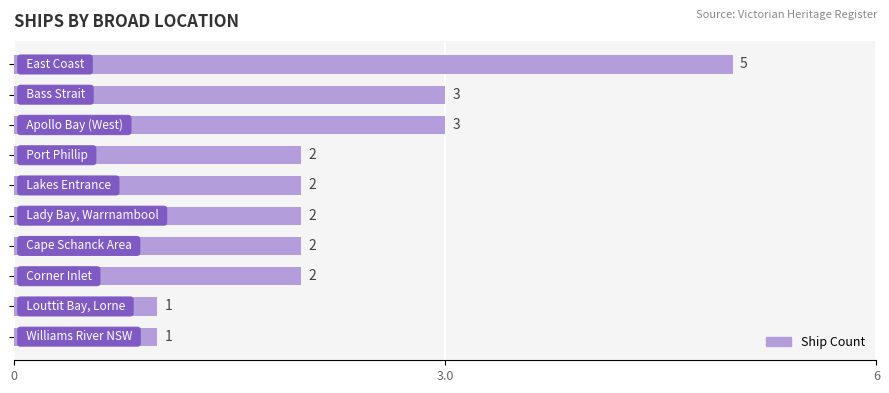

Count the values in the range 2 to 3.

7